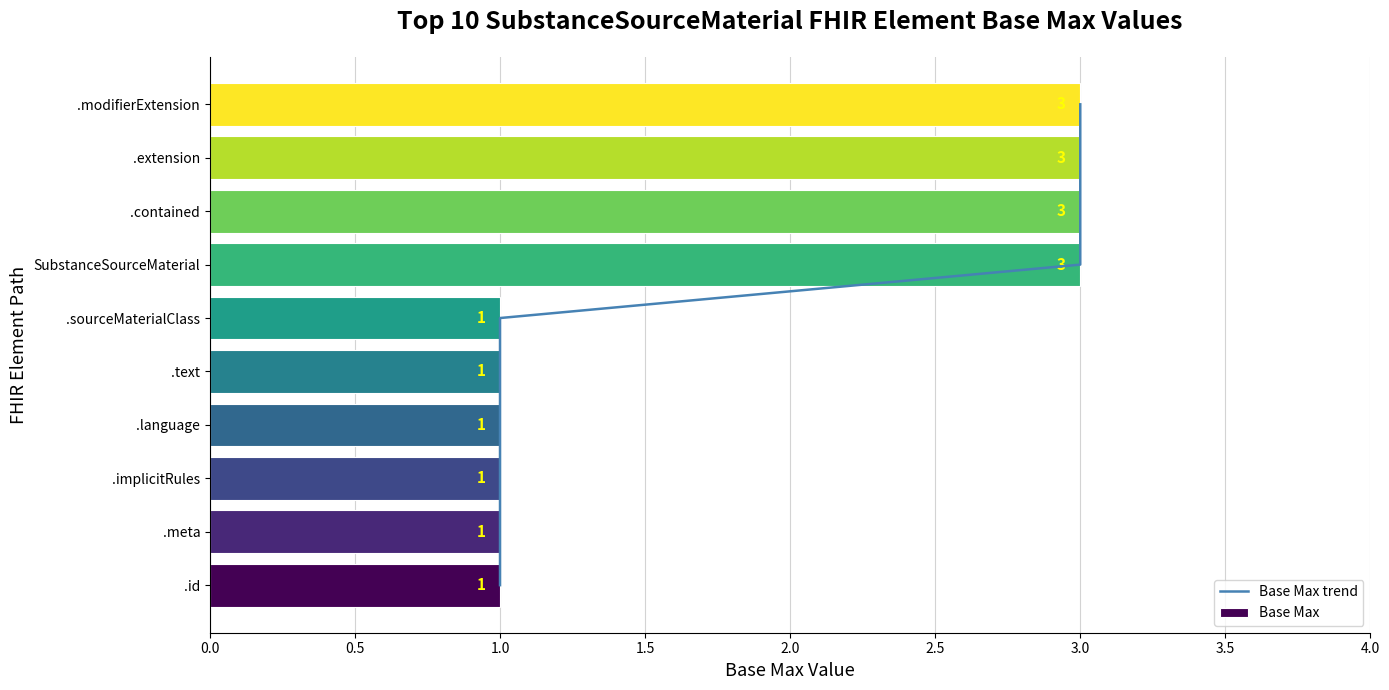

The value of Base Max at .meta is 1. True or false?

True